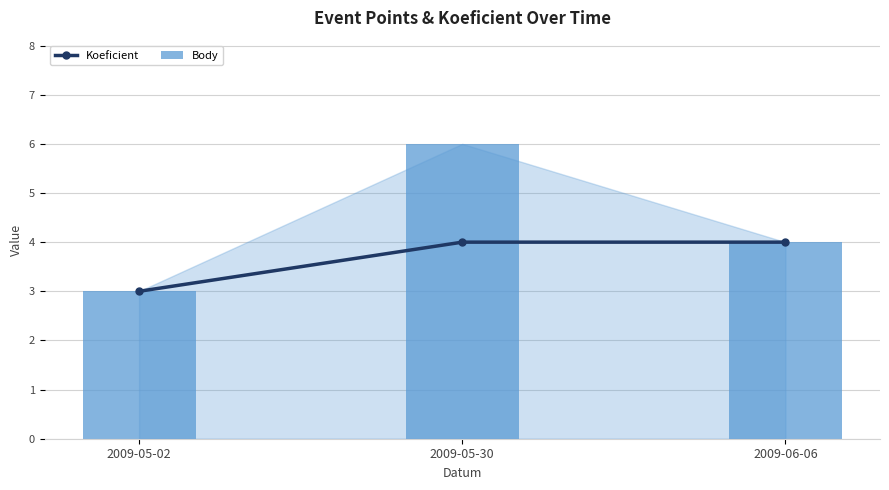

The Koeficient series shows 1 at 2009-05-30. True or false?

False